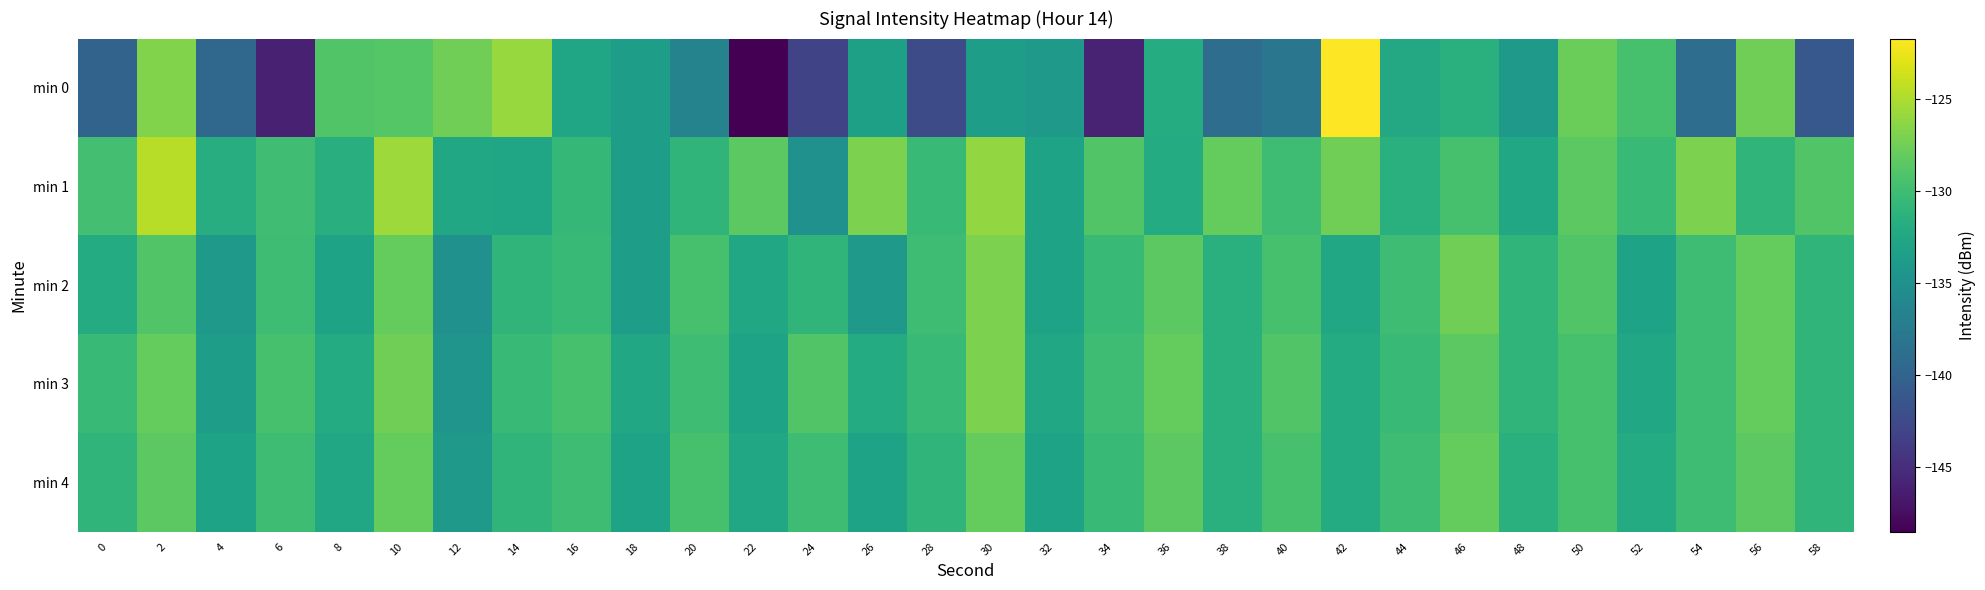

Which series has the widest spread of values?

min 0